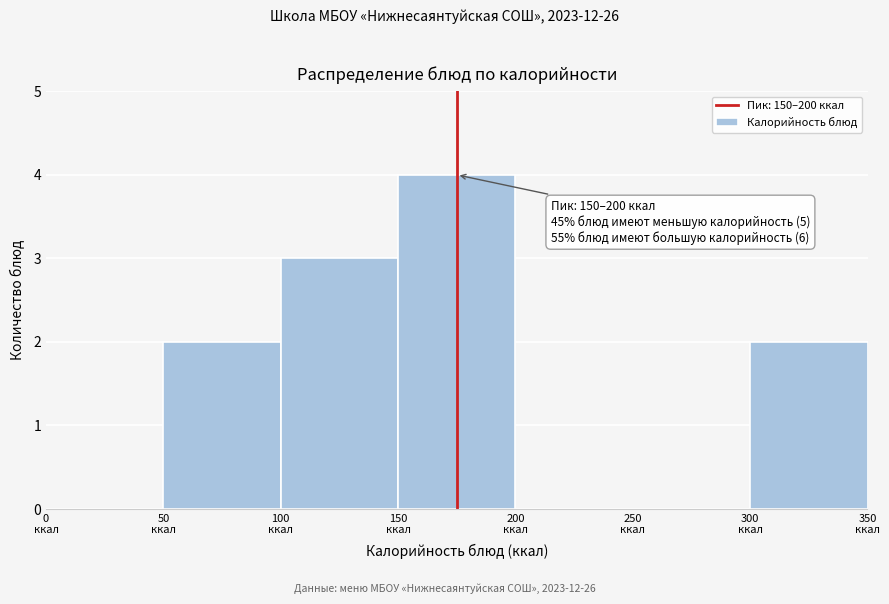

Which range on the x-axis has the tallest bar?

150 to 200